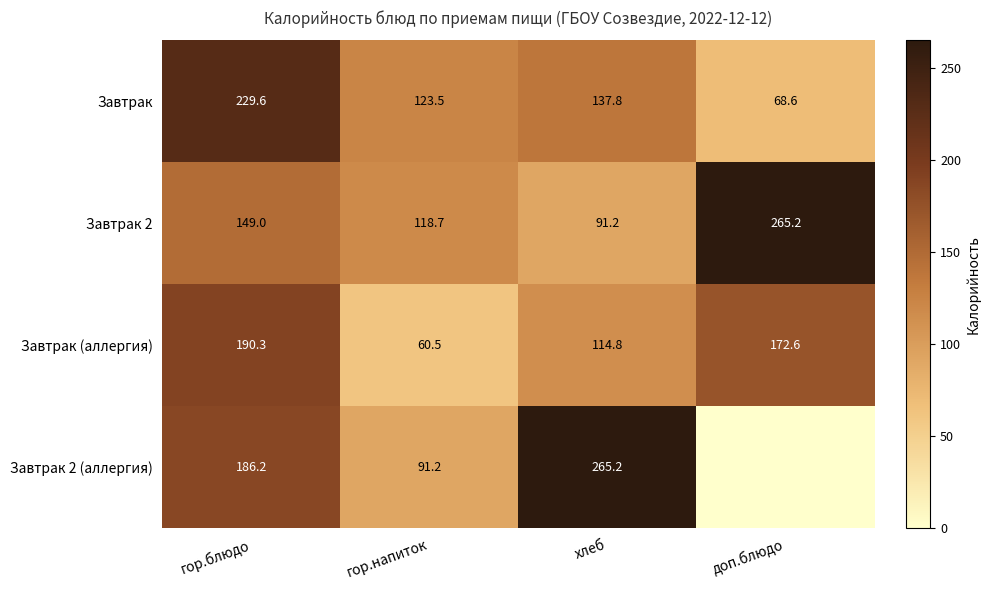

What is the highest value of the Завтрак 2 series?

265.2